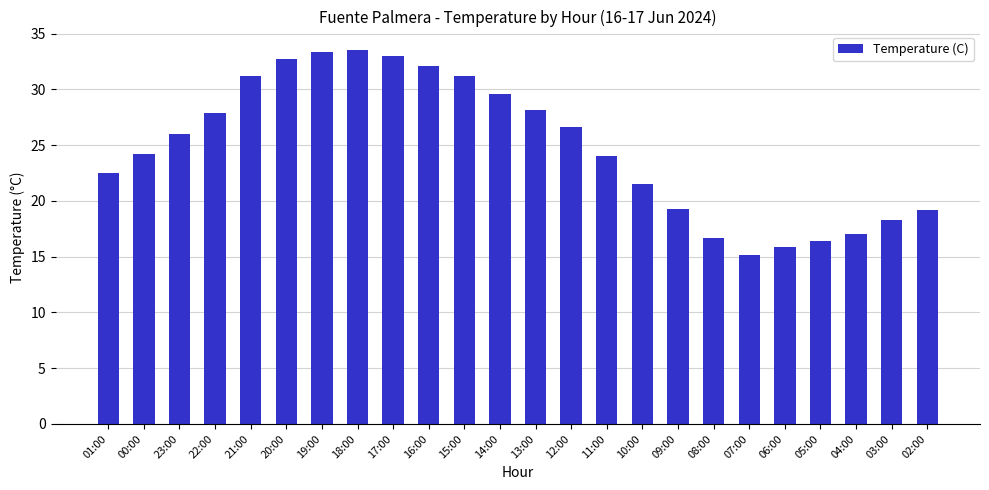

Which category has the lowest value across all series?

07:00